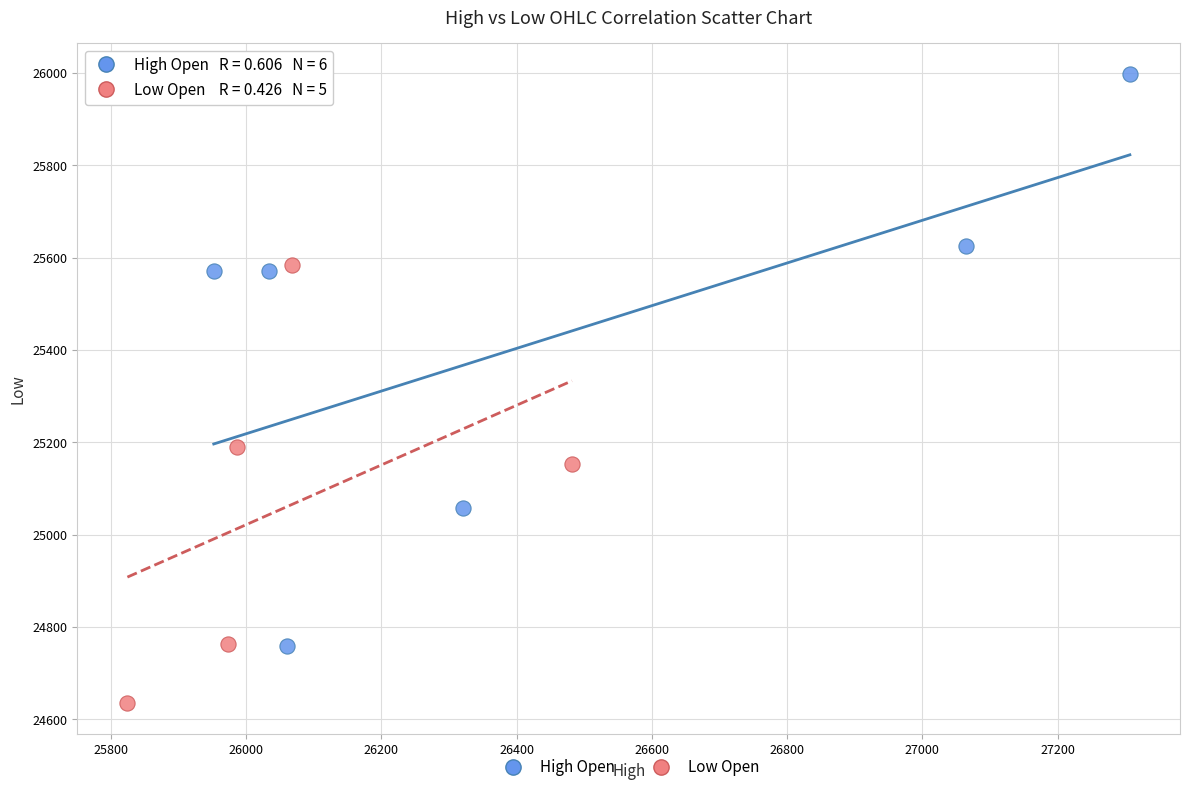

Which series has the widest spread of Y values?

High Open